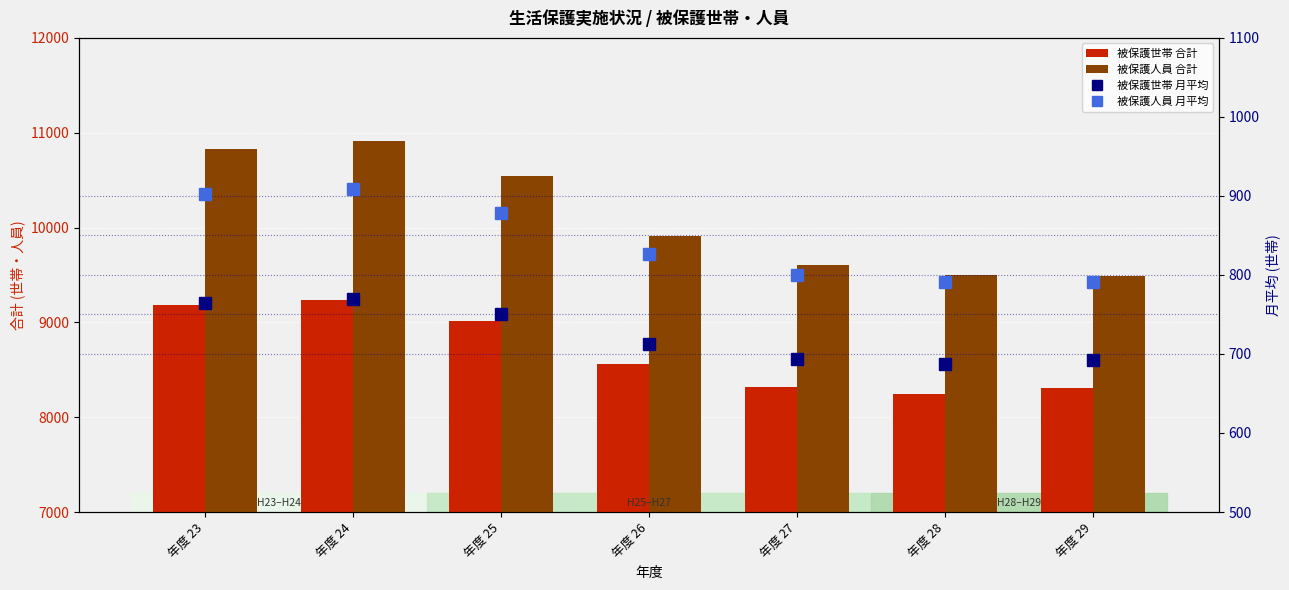

Which label corresponds to the largest value in the chart?

年度 24